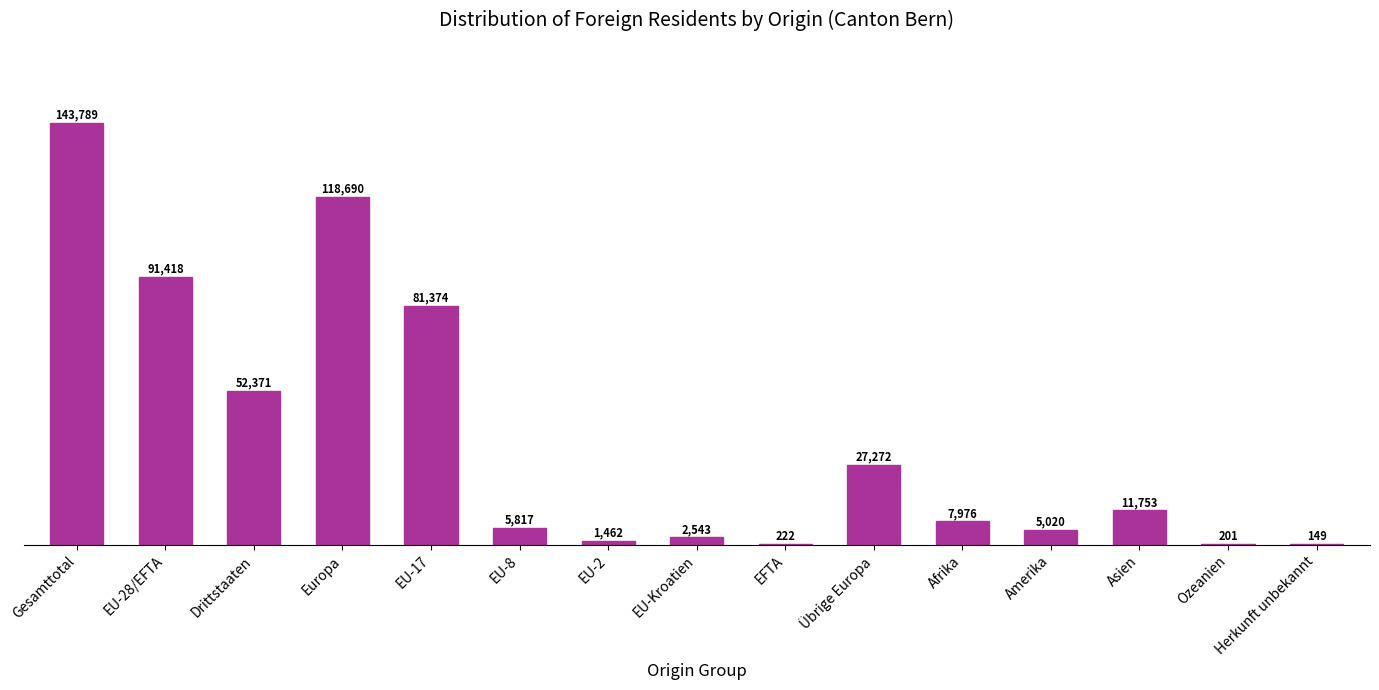

What is the maximum value shown in the chart?

143789